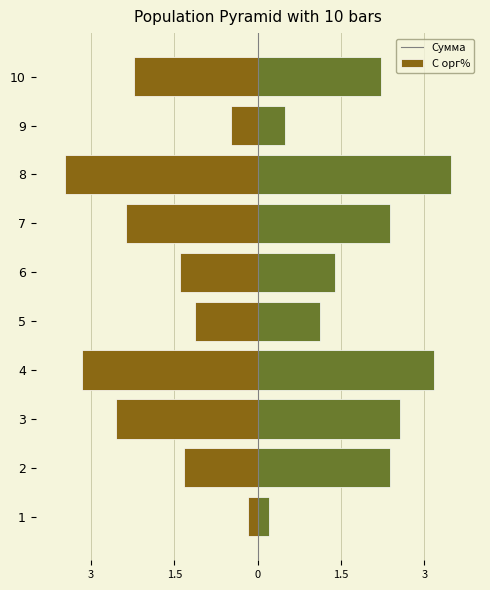

Reading right to left, transcribe all the data shown in this chart.

Сумма: -2.2	-0.5	-3.5	-2.4	-1.4	-1.1	-3.2	-2.6	-1.3	-0.2
С орг%: 2.2	0.5	3.5	2.4	1.4	1.1	3.2	2.6	2.4	0.2